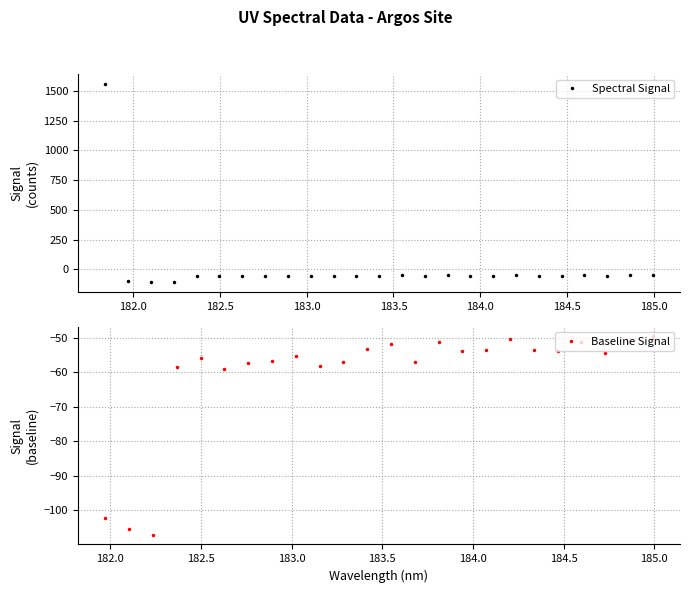

What is the minimum value for Spectral Signal?

-107.0